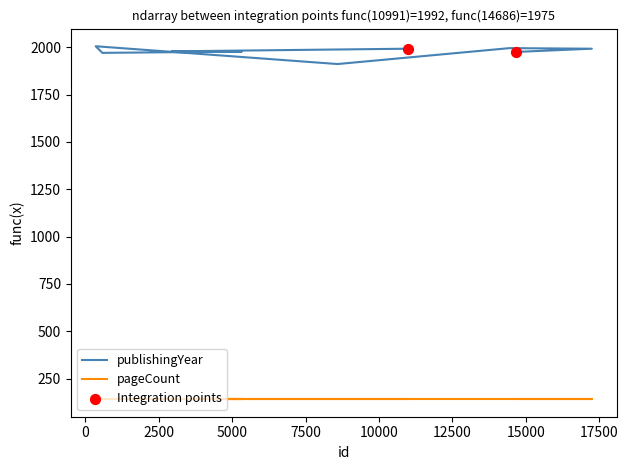

Approximately how many times larger is the value at 2937 compared to 577?

1.0